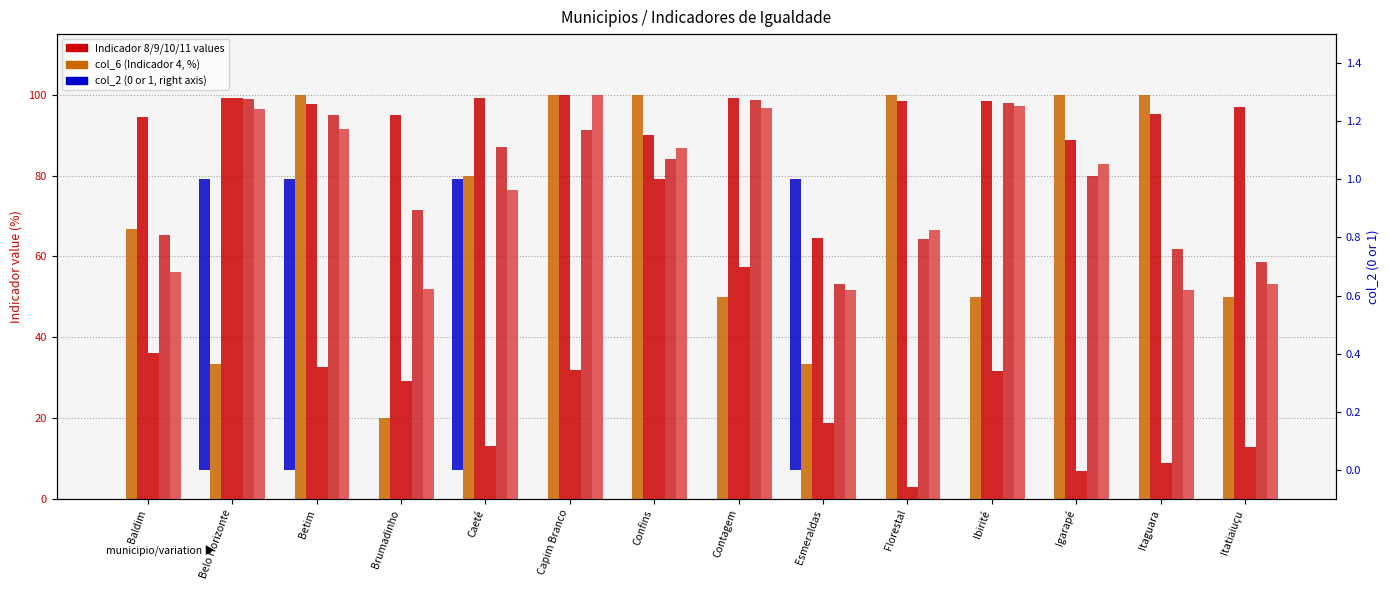

How many data points in col_6 (Indicador 4) are less than 80?

7